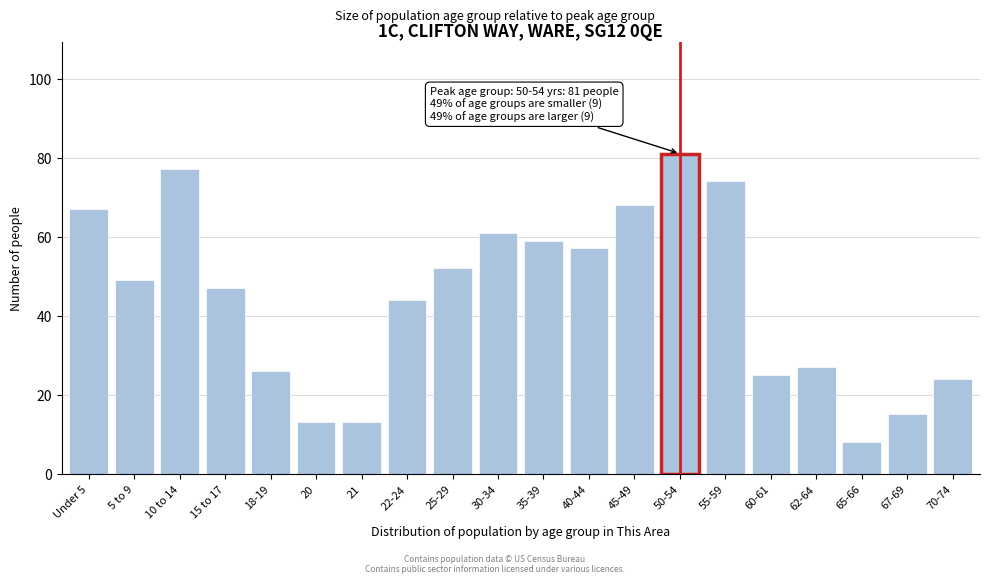

Reading right to left, extract all data points from this chart.

70-74=24	67-69=15	65-66=8	62-64=27	60-61=25	55-59=74	50-54=81	45-49=68	40-44=57	35-39=59	30-34=61	25-29=52	22-24=44	21=13	20=13	18-19=26	15 to 17=47	10 to 14=77	5 to 9=49	Under 5=67